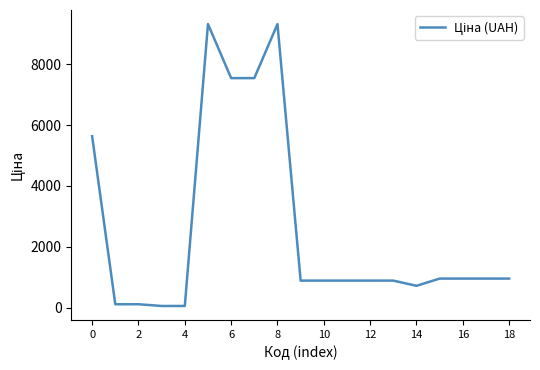

What is the difference between the maximum and minimum values?

9264.7